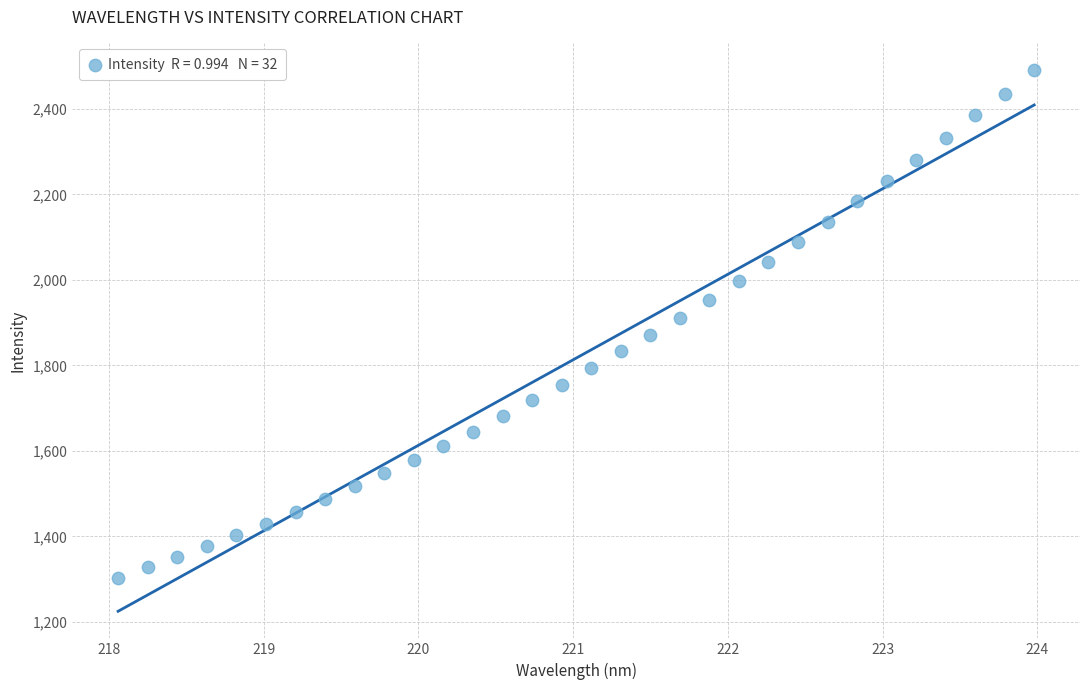

What is the range of Y values (max minus min)?

1188.6